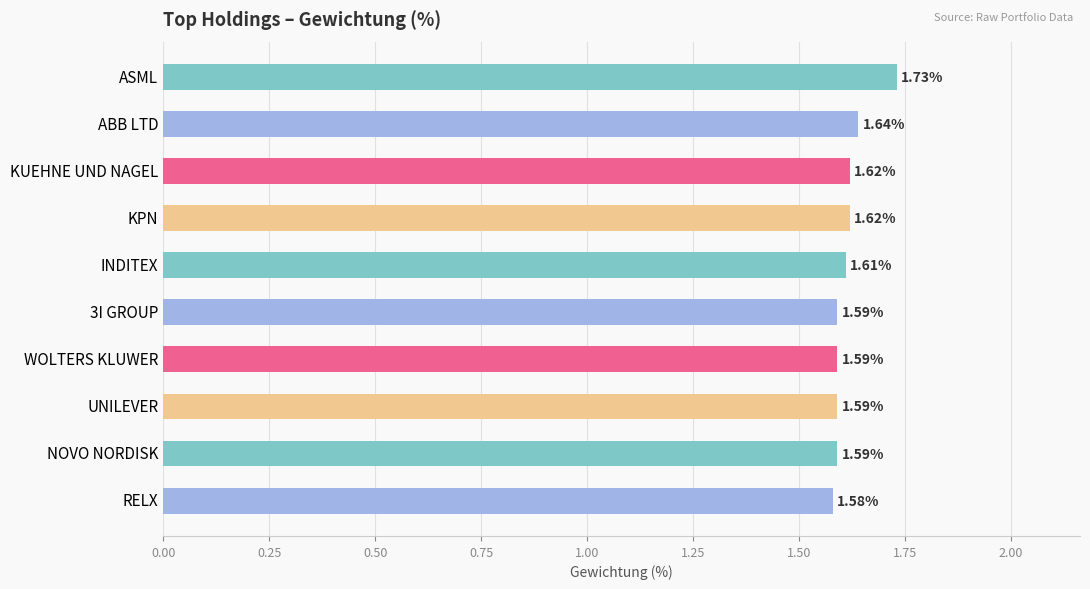

Approximately how many times larger is the value at UNILEVER compared to WOLTERS KLUWER?

1.0